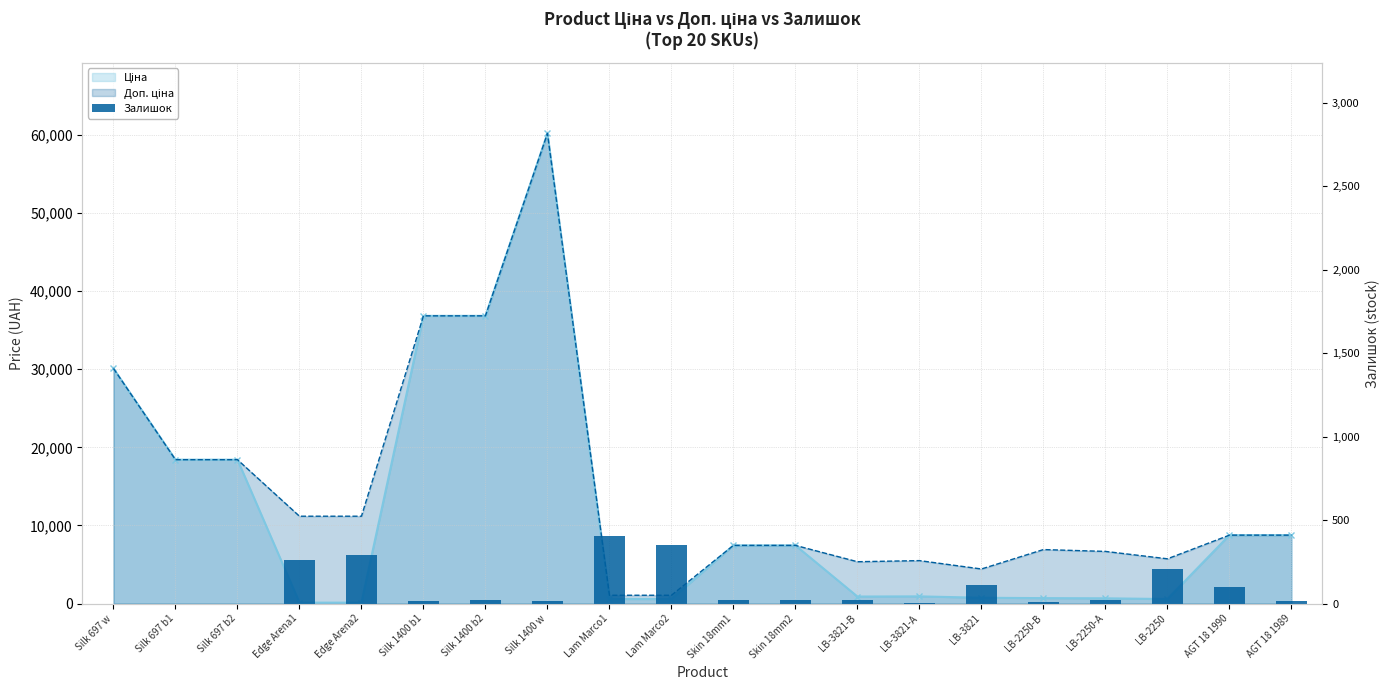

What is the average value?

94